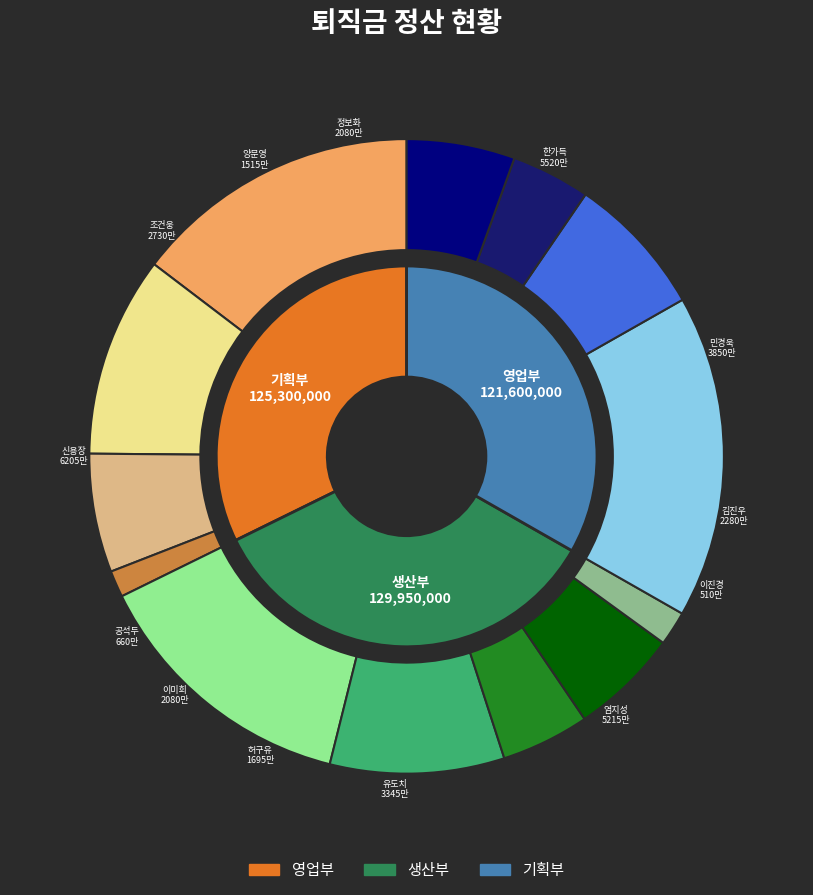

To the nearest percent, what percentage of the pie is 이진경?

1%